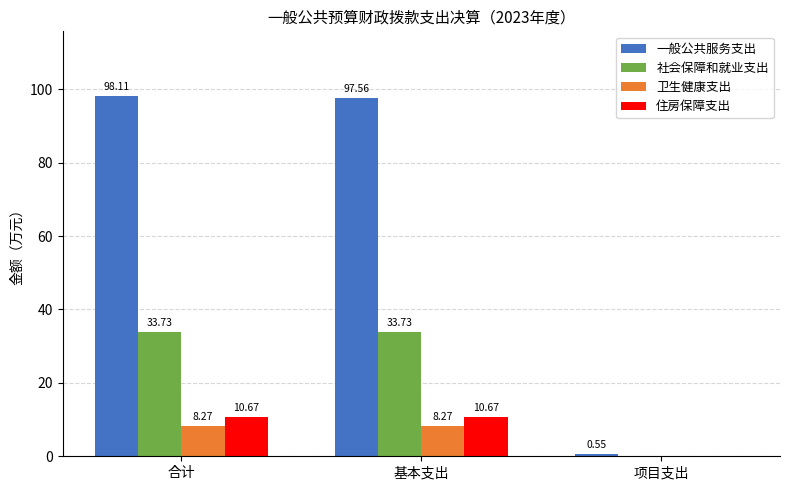

What is the total value across all series at 合计?

150.8